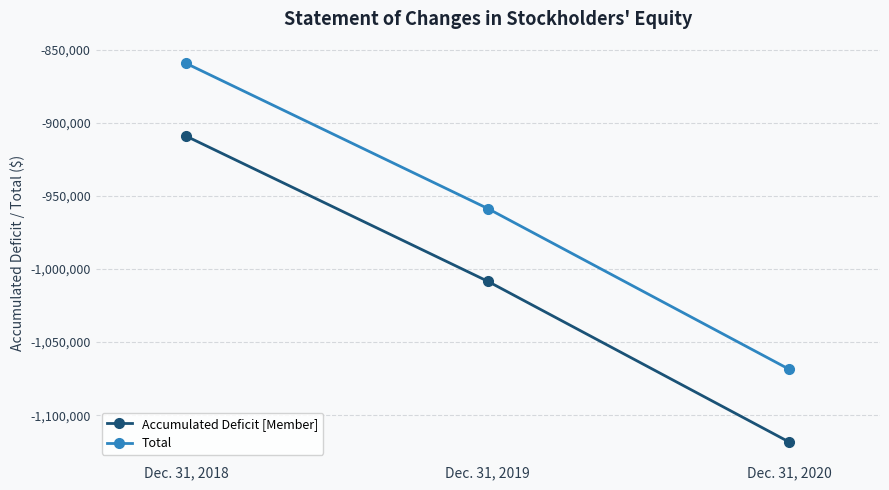

Is the value of Total at Dec. 31, 2019 greater than the value of Accumulated Deficit [Member] at Dec. 31, 2019?

Yes